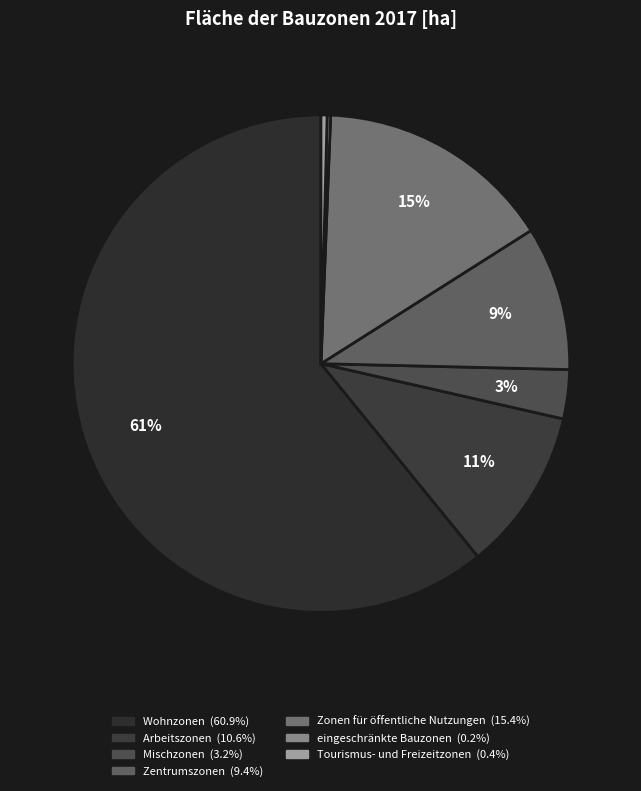

How many segments does this pie chart have?

7